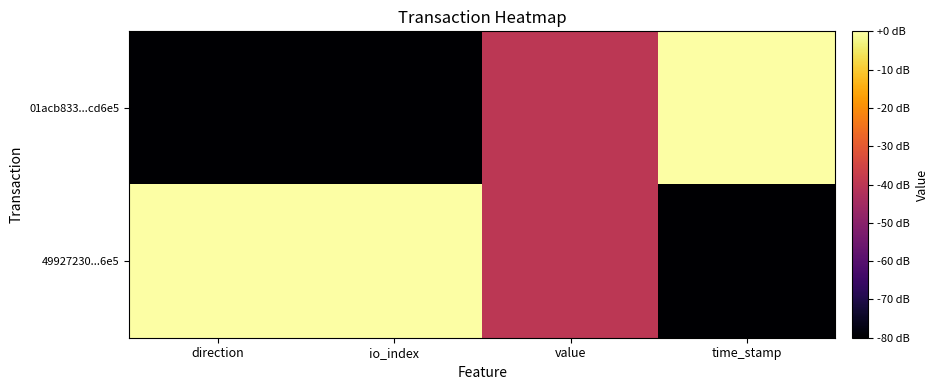

Reading left to right, list all the values displayed in this chart.

01acb833...cd6e5: direction=-80	io_index=-80	value=-40	time_stamp=0
49927230...6e5: direction=0	io_index=0	value=-40	time_stamp=-80